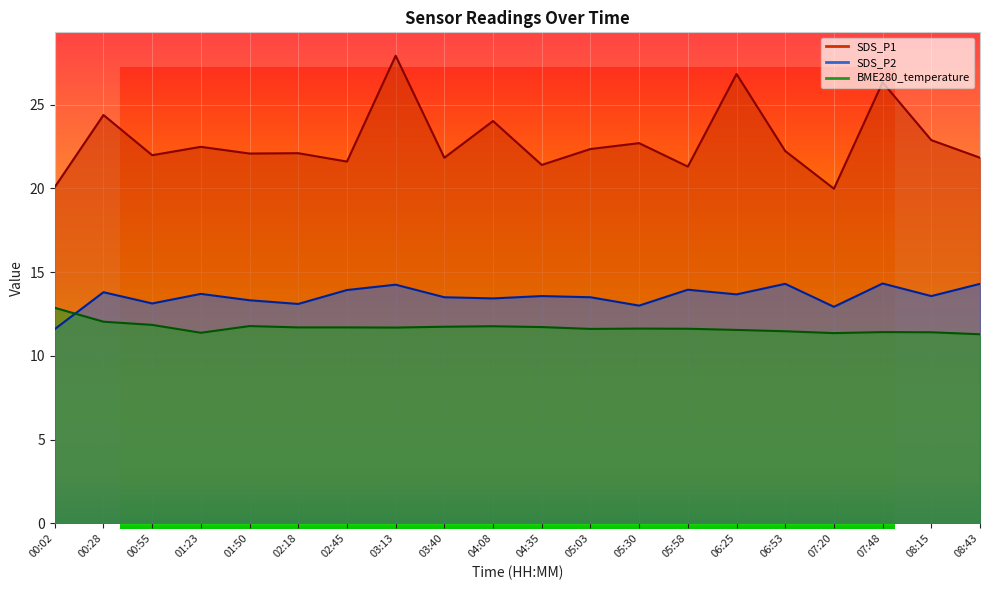

Reading right to left, extract all data points from this chart.

SDS_P1: 08:43=21.8	08:15=22.9	07:48=26.3	07:20=20.0	06:53=22.2	06:25=26.8	05:58=21.3	05:30=22.7	05:03=22.4	04:35=21.4	04:08=24.0	03:40=21.8	03:13=27.9	02:45=21.6	02:18=22.1	01:50=22.1	01:23=22.5	00:55=22.0	00:28=24.4	00:02=20.1
SDS_P2: 08:43=14.3	08:15=13.6	07:48=14.3	07:20=12.9	06:53=14.3	06:25=13.7	05:58=13.9	05:30=13.0	05:03=13.5	04:35=13.6	04:08=13.4	03:40=13.5	03:13=14.2	02:45=13.9	02:18=13.1	01:50=13.3	01:23=13.7	00:55=13.1	00:28=13.8	00:02=11.6
BME280_temperature: 08:43=11.3	08:15=11.4	07:48=11.4	07:20=11.4	06:53=11.5	06:25=11.6	05:58=11.6	05:30=11.6	05:03=11.6	04:35=11.7	04:08=11.8	03:40=11.7	03:13=11.7	02:45=11.7	02:18=11.7	01:50=11.8	01:23=11.4	00:55=11.8	00:28=12.0	00:02=12.9